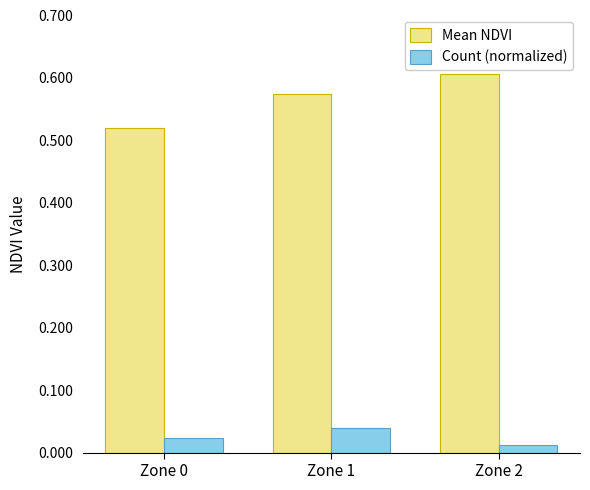

How many data points does each series have?

3